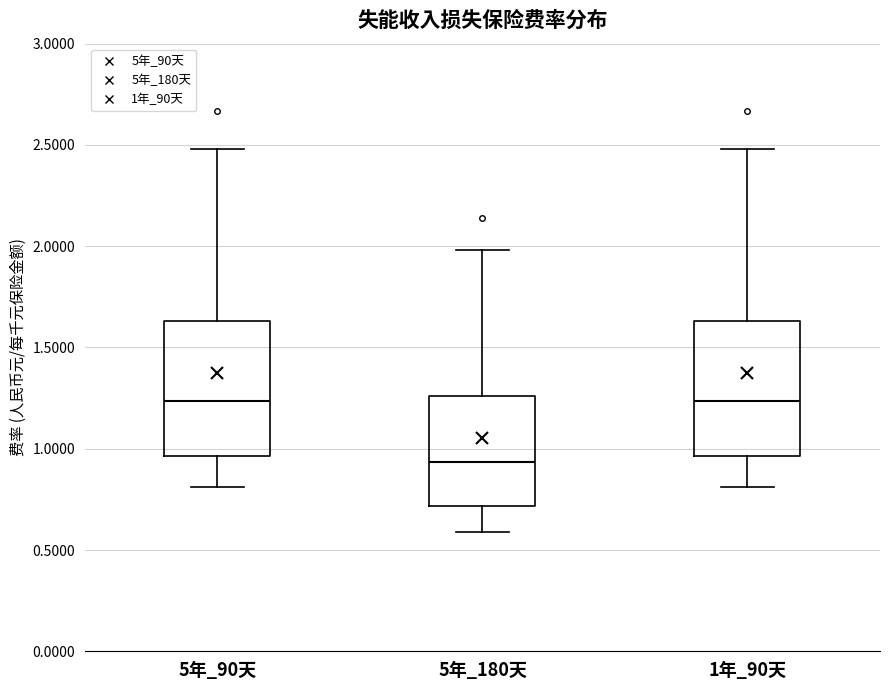

Where does the upper whisker of the box for 1年_90天 end on the y-axis? The values are not printed on the chart, so give them approximately, as read against the axis.

2.50